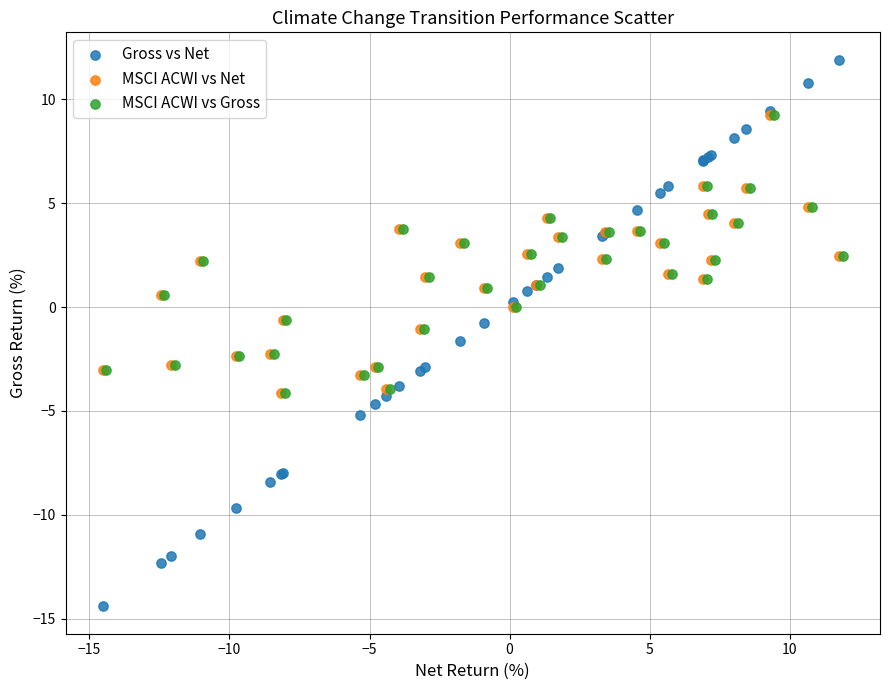

Which series contains the highest Y value?

Gross vs Net